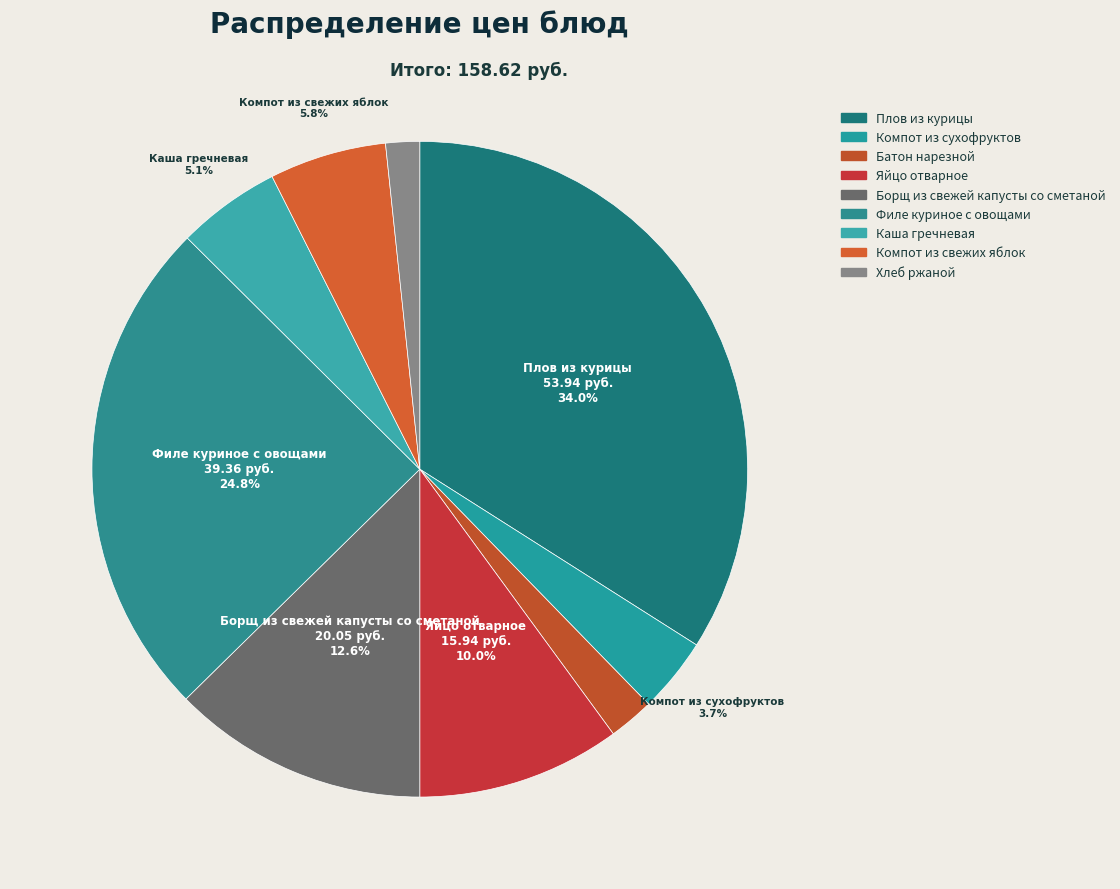

Count the number of slices in the pie.

9